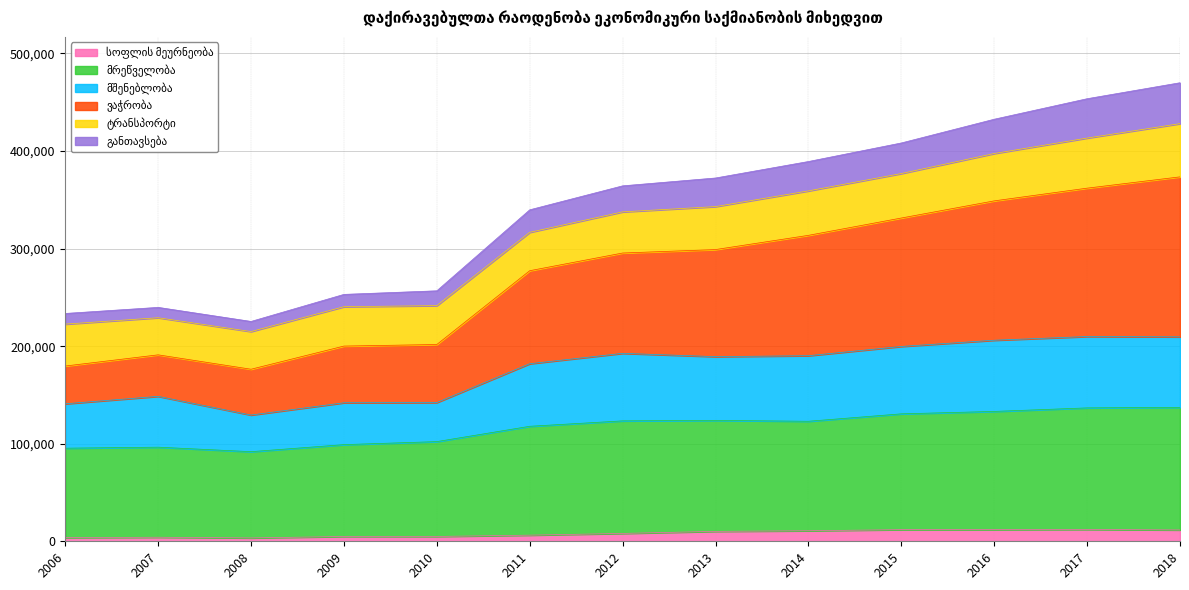

Does the chart have visible grid lines?

Yes